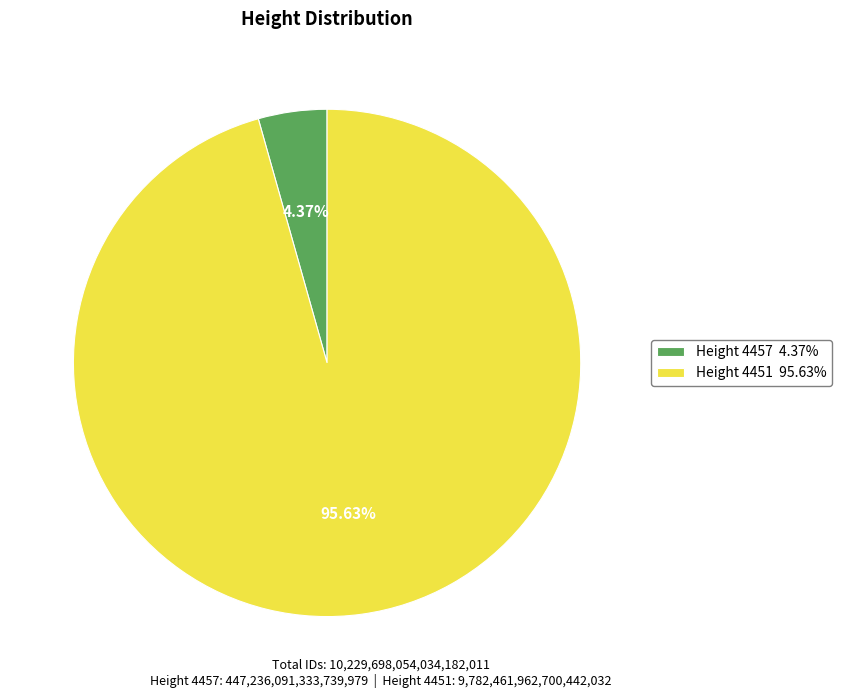

Rank the categories by value from lowest to highest.

Height 4457 4.37%, Height 4451 95.63%